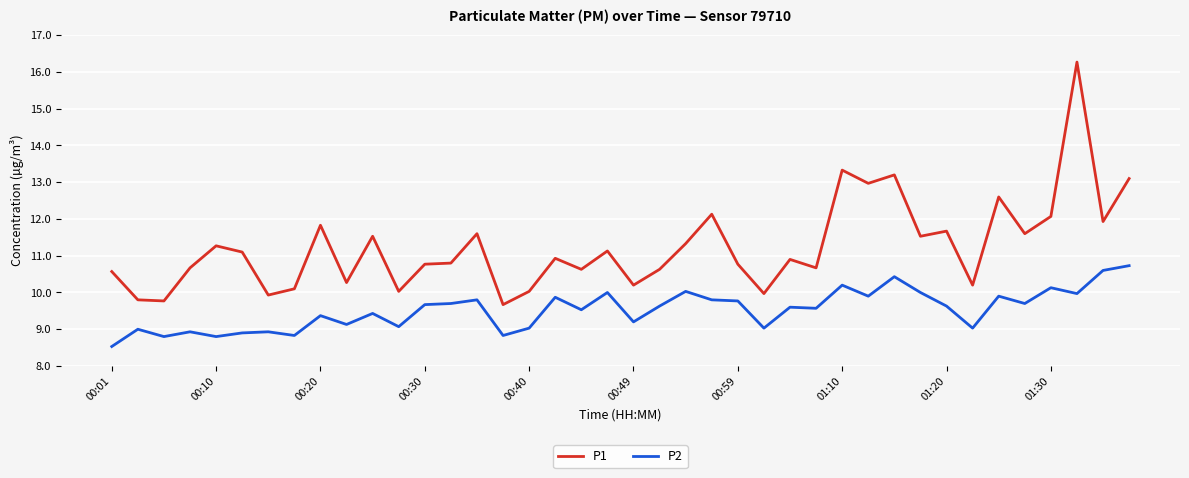

Which series has the largest range (max minus min)?

P1